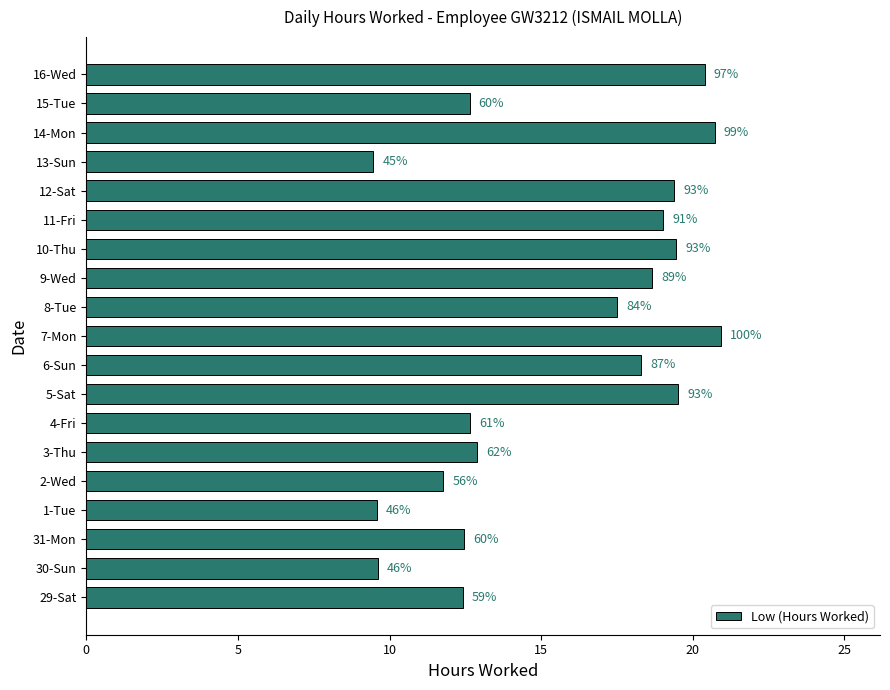

How many bars are there in total?

19